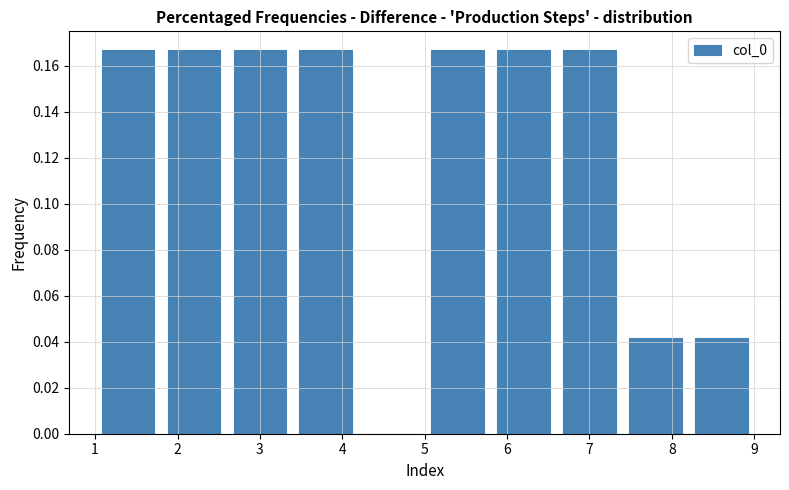

How tall is the bar that spans 5.8 to 6.6 on the x-axis? The values are not printed on the chart, so give them approximately, as read against the axis.

0.166